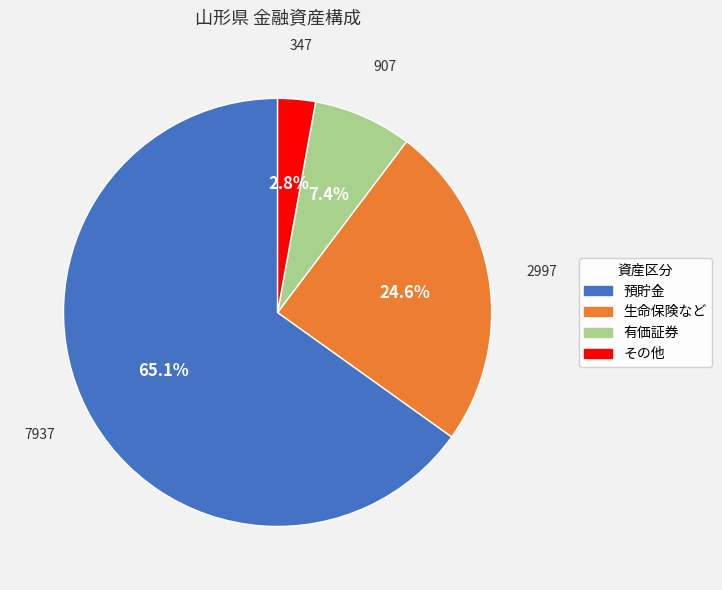

Rank the categories by value from highest to lowest.

預貯金, 生命保険など, 有価証券, その他